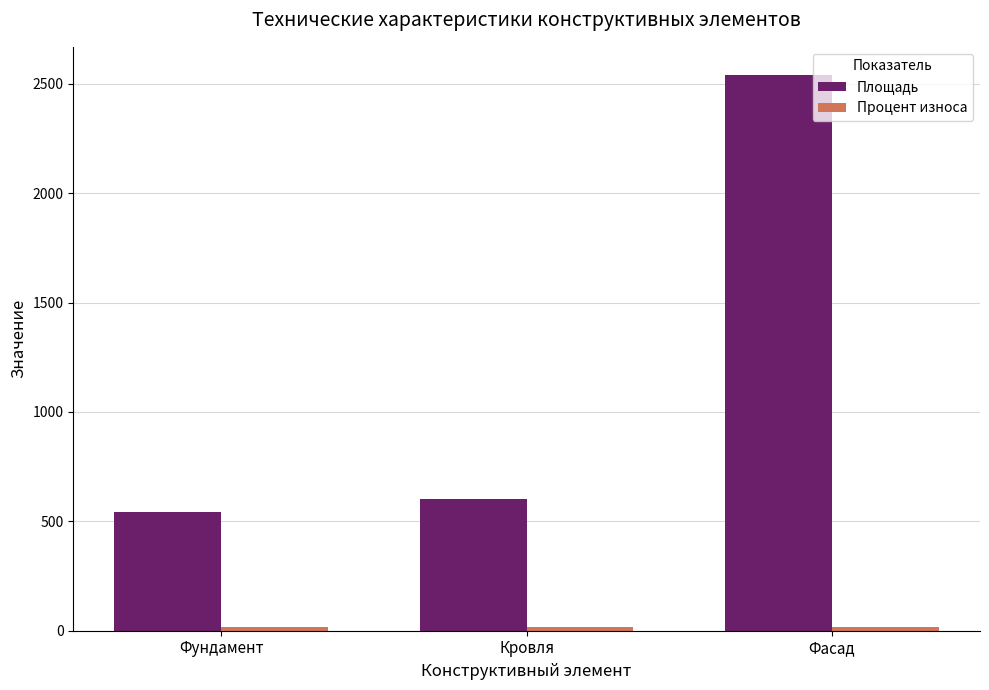

Which series changed the most between Кровля and Фасад?

Площадь